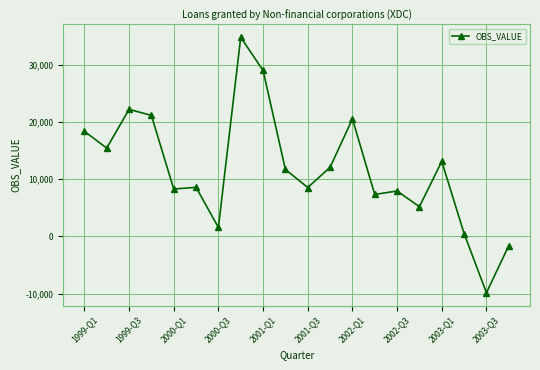

How many values are below 11685?

10